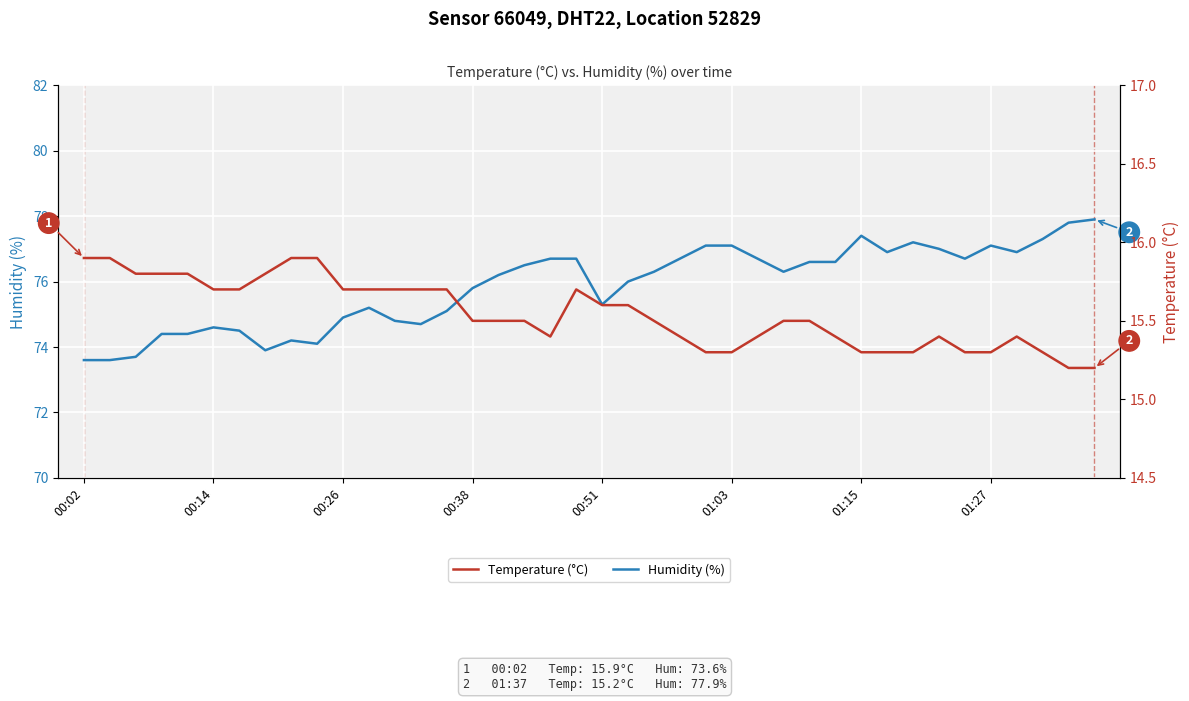

True or false: Humidity (%) has a value of 32.8 at 31.

False